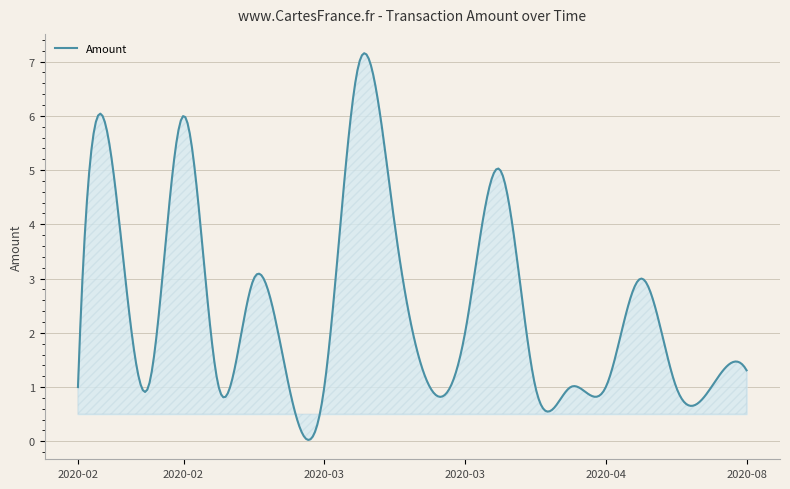

What is the maximum value shown in the chart?

7.2